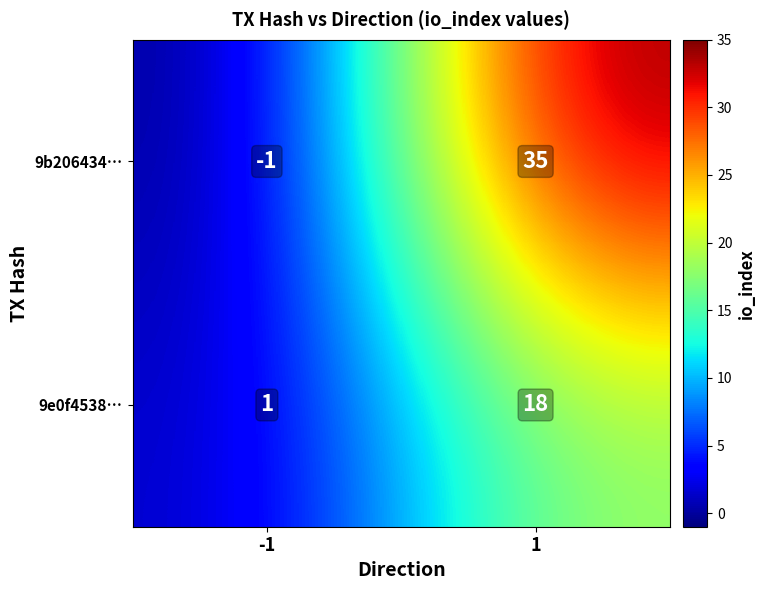

Which label corresponds to the smallest value in the chart?

-1